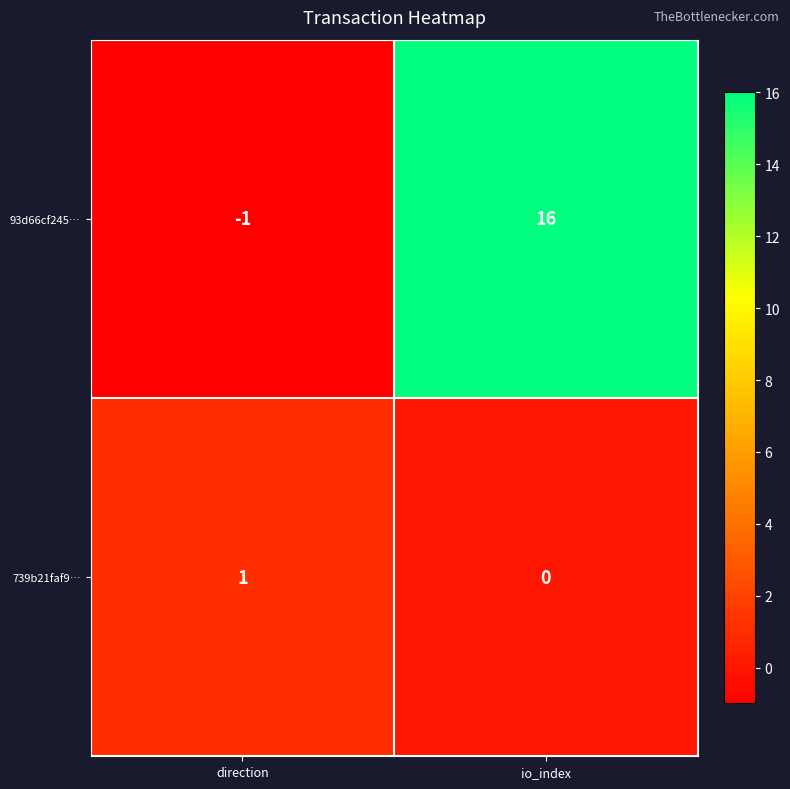

Between direction and io_index, which series saw the biggest shift?

93d66cf245…